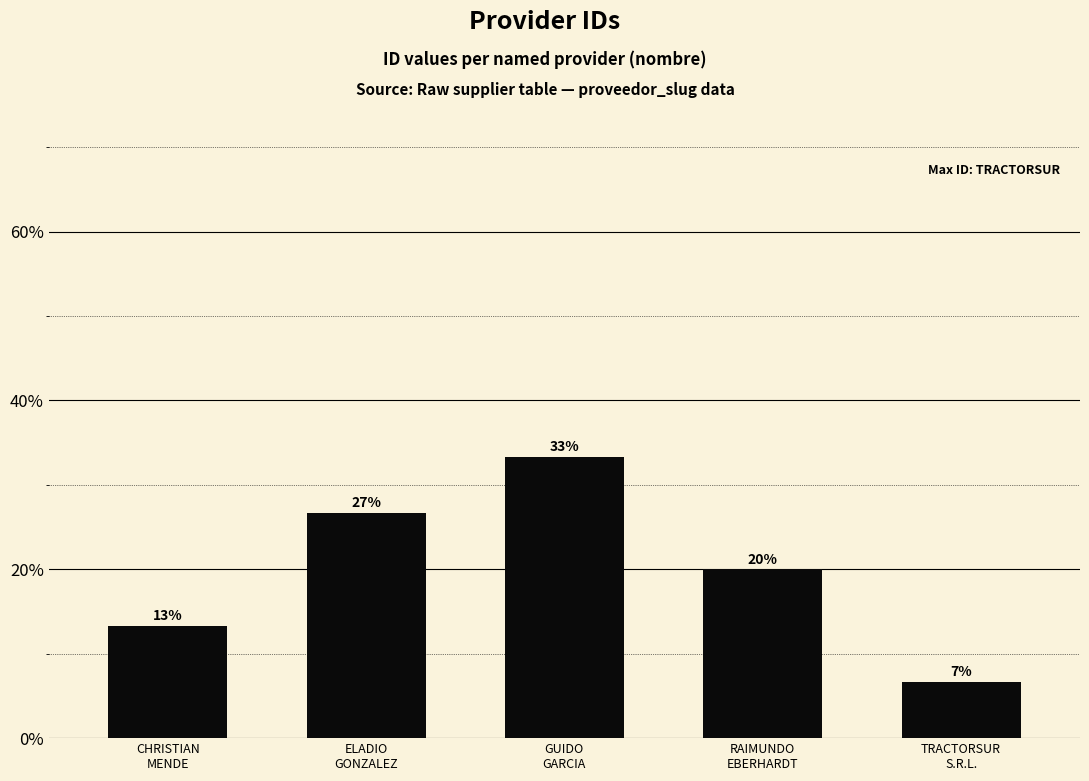

Reading right to left, extract all data points from this chart.

6.7	20.0	33.3	26.7	13.3